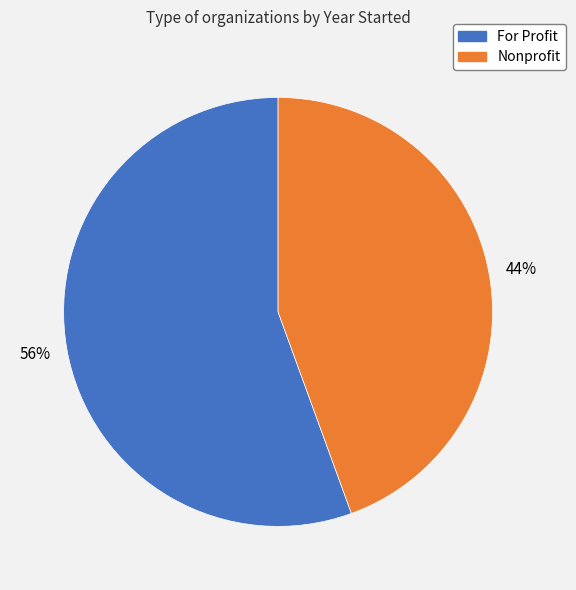

Is there a majority slice in this chart?

Yes